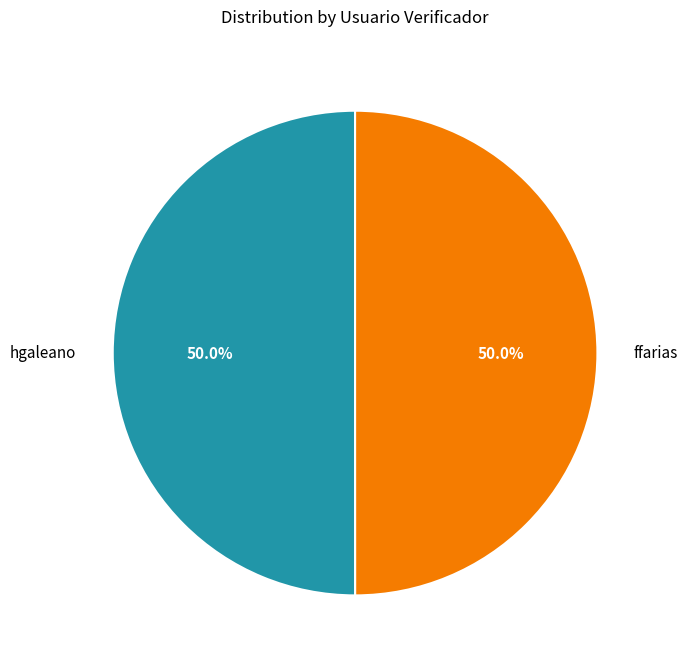

How many slices are in this pie chart?

2